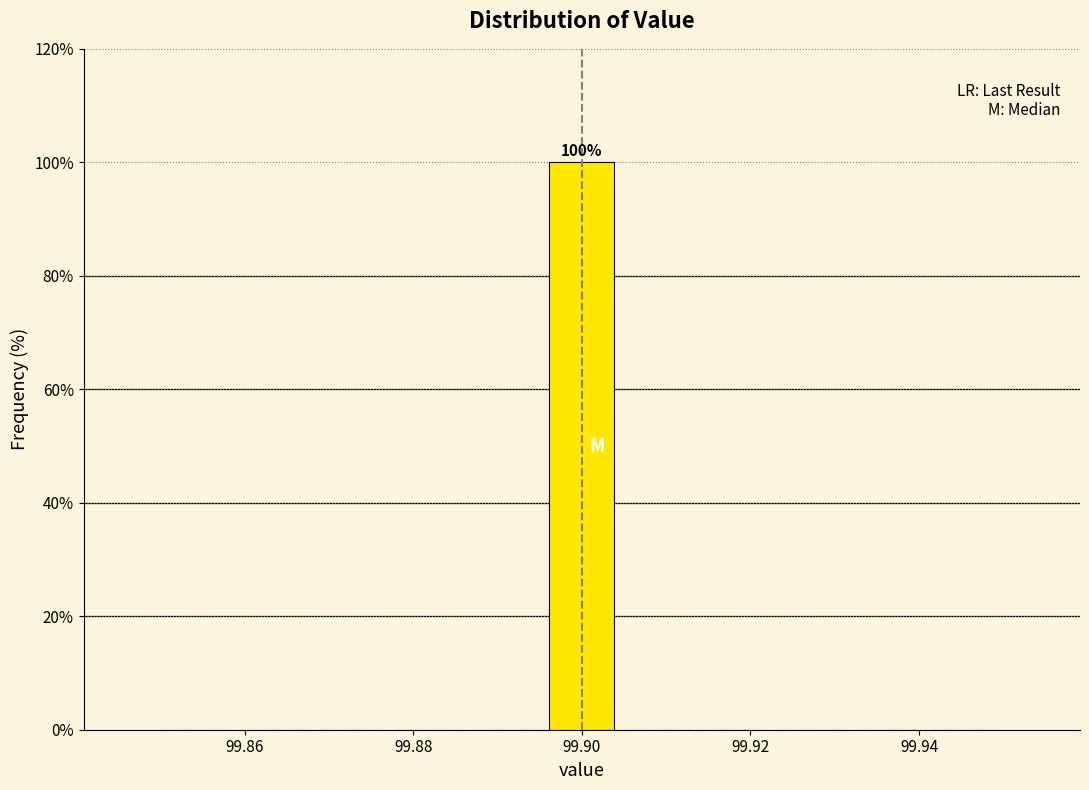

Over which range of the x-axis is the bar tallest?

99.896 to 99.904